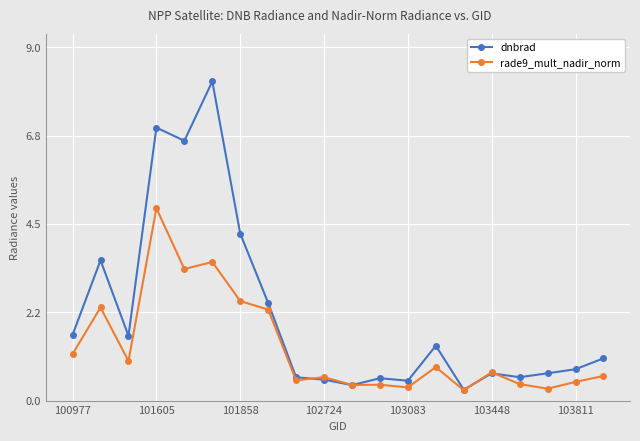

How many times do dnbrad and rade9_mult_nadir_norm cross each other?

4